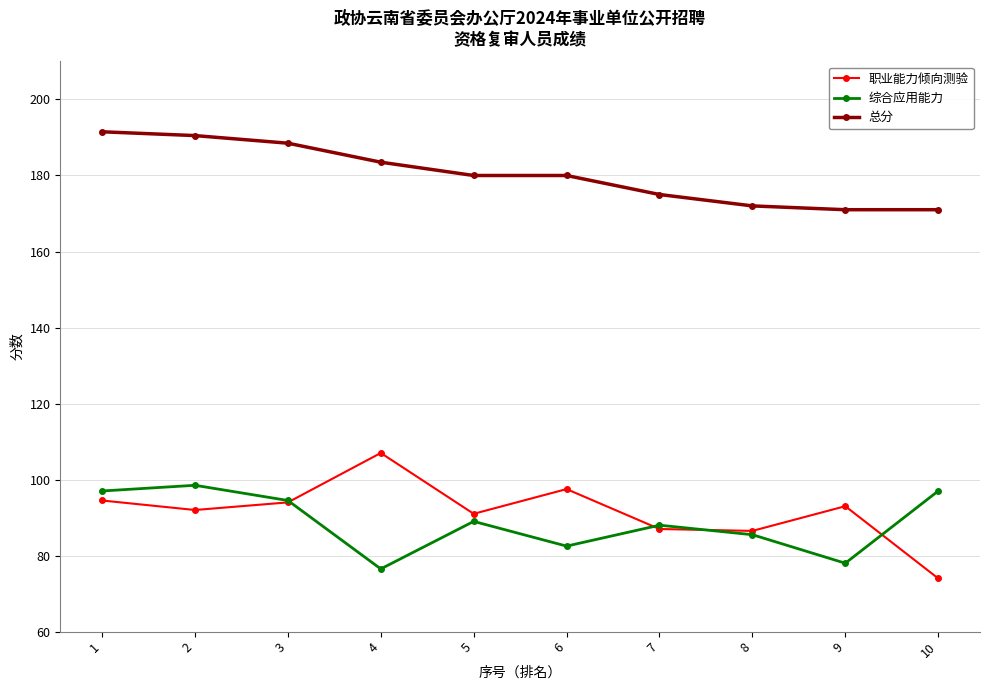

How many data points in 职业能力倾向测验 are less than 93?

5